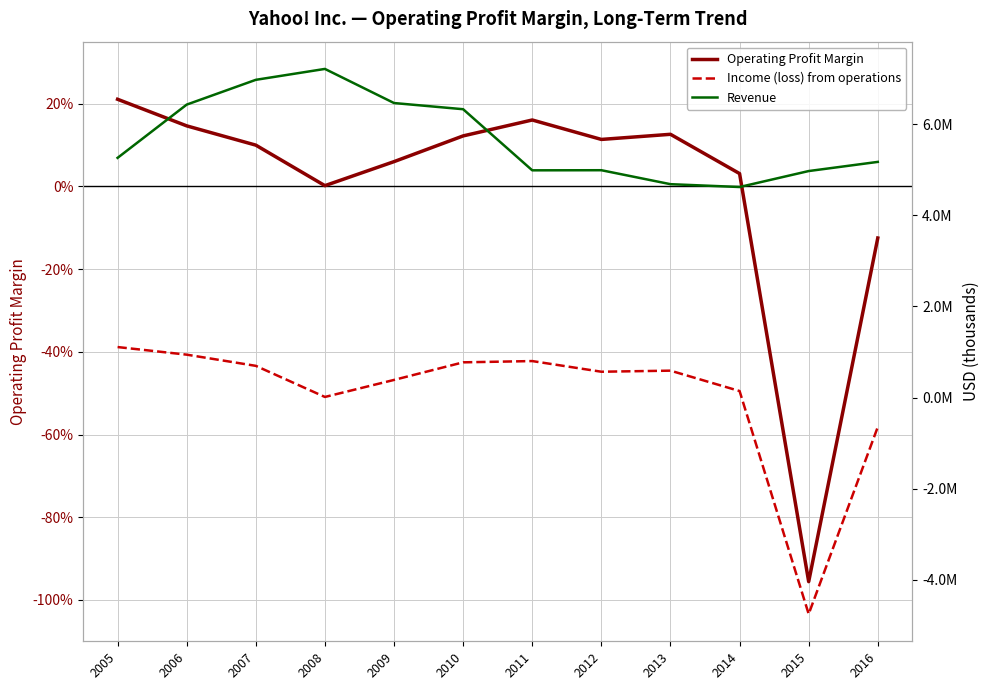

Reading right to left, extract all data points from this chart.

Operating Profit Margin: 2016=-0.1	2015=-1.0	2014=0.0	2013=0.1	2012=0.1	2011=0.2	2010=0.1	2009=0.1	2008=0.0	2007=0.1	2006=0.1	2005=0.2
Income (loss) from operations: 2016=-645058.0	2015=-4748494.0	2014=142942.0	2013=589926.0	2012=566368.0	2011=800341.0	2010=772524.0	2009=386692.0	2008=12963.0	2007=695413.0	2006=940966.0	2005=1107725.0
Revenue: 2016=5169135.0	2015=4968301.0	2014=4618133.0	2013=4680380.0	2012=4986566.0	2011=4984199.0	2010=6324651.0	2009=6460315.0	2008=7208502.0	2007=6969274.0	2006=6425679.0	2005=5257668.0